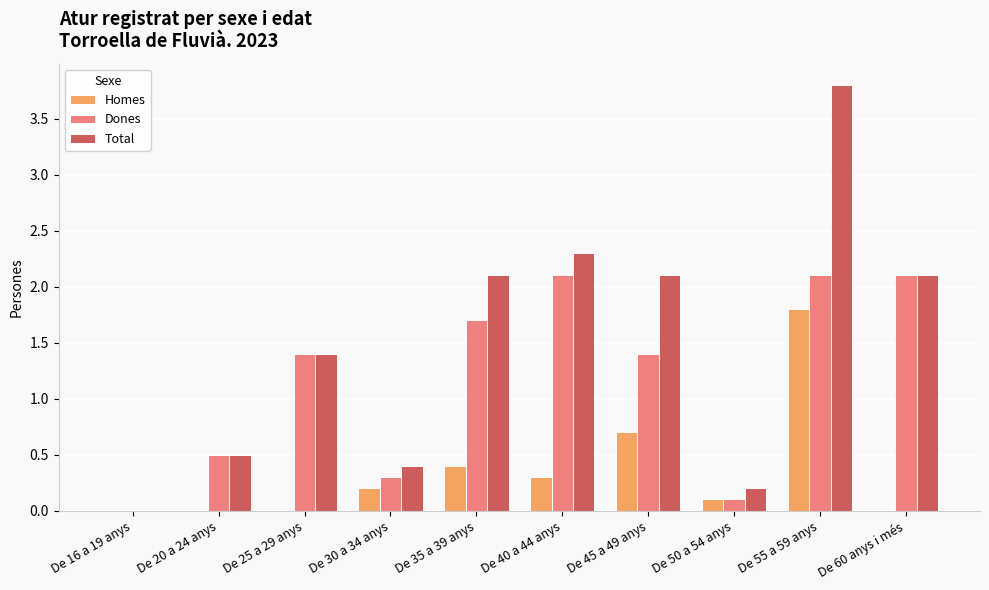

How many categories are shown in the chart?

10